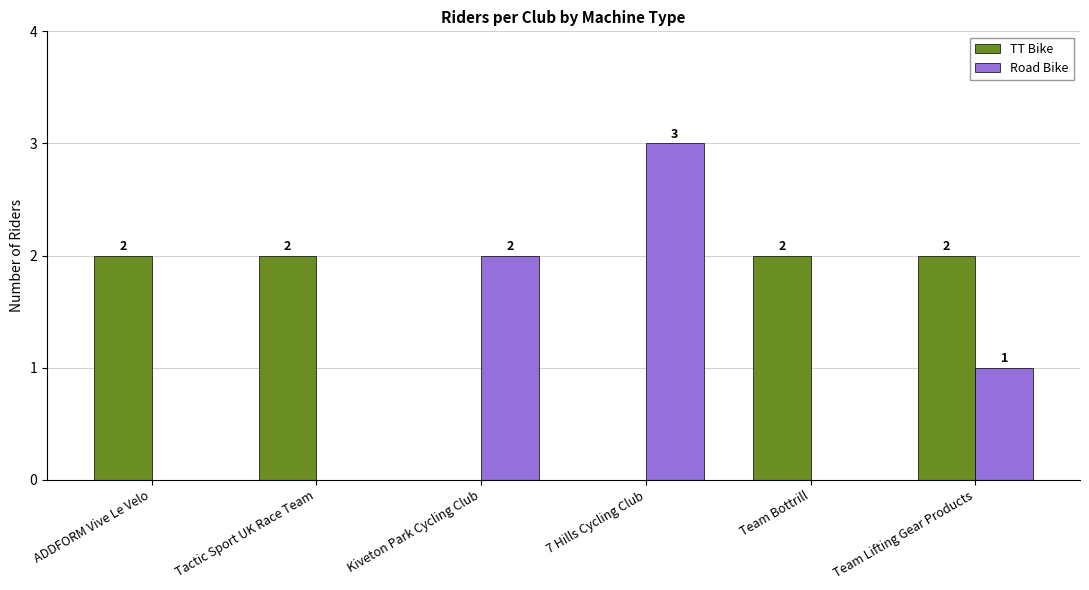

What are all the series names shown in the legend?

TT Bike, Road Bike